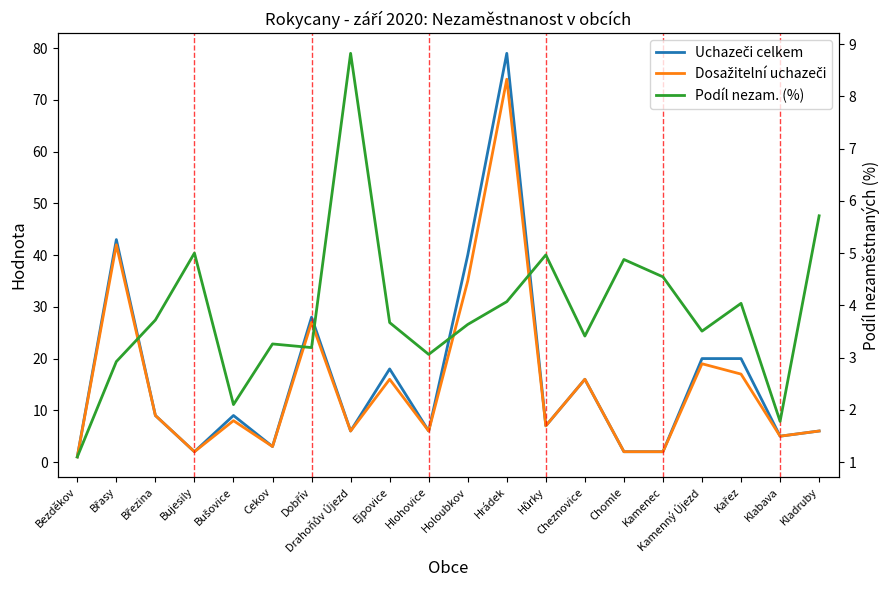

The Podíl nezam. (%) series shows 1.9 at Cheznovice. True or false?

False